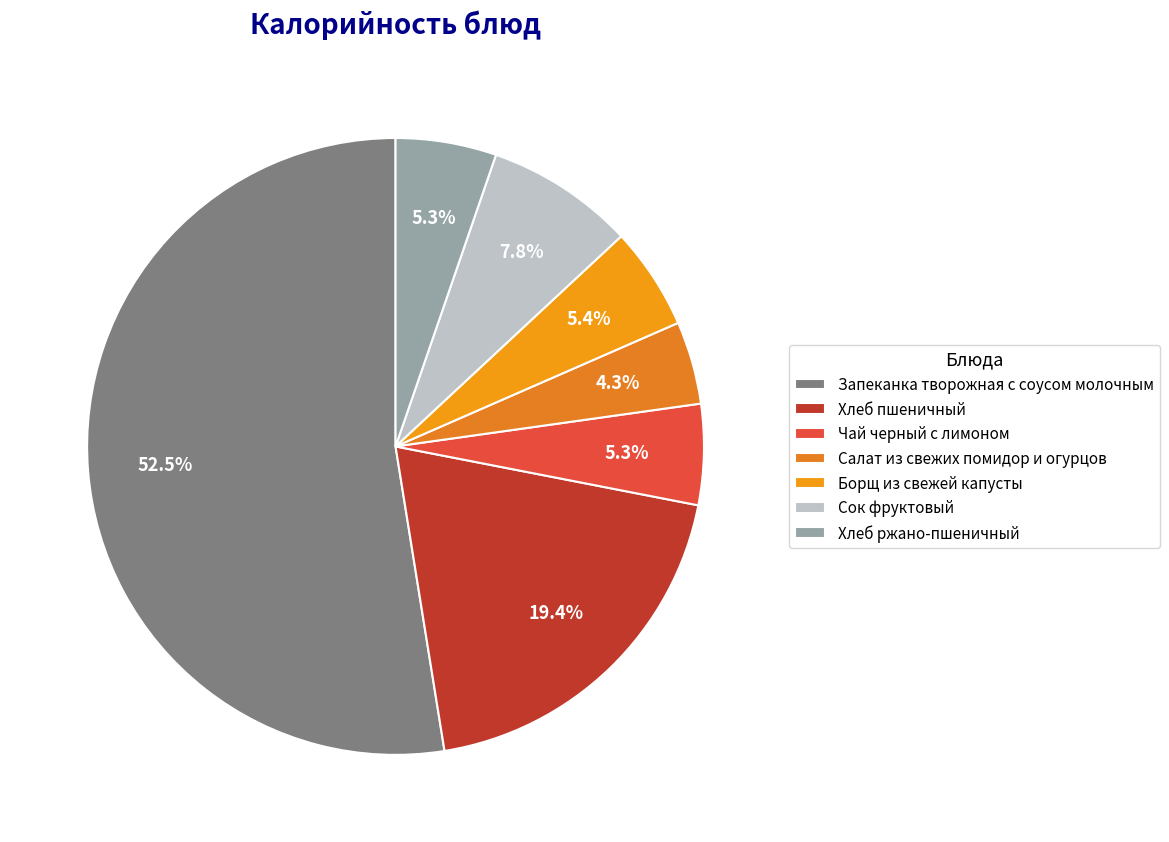

Combined, do Сок фруктовый and Борщ из свежей капусты account for over 50%?

No